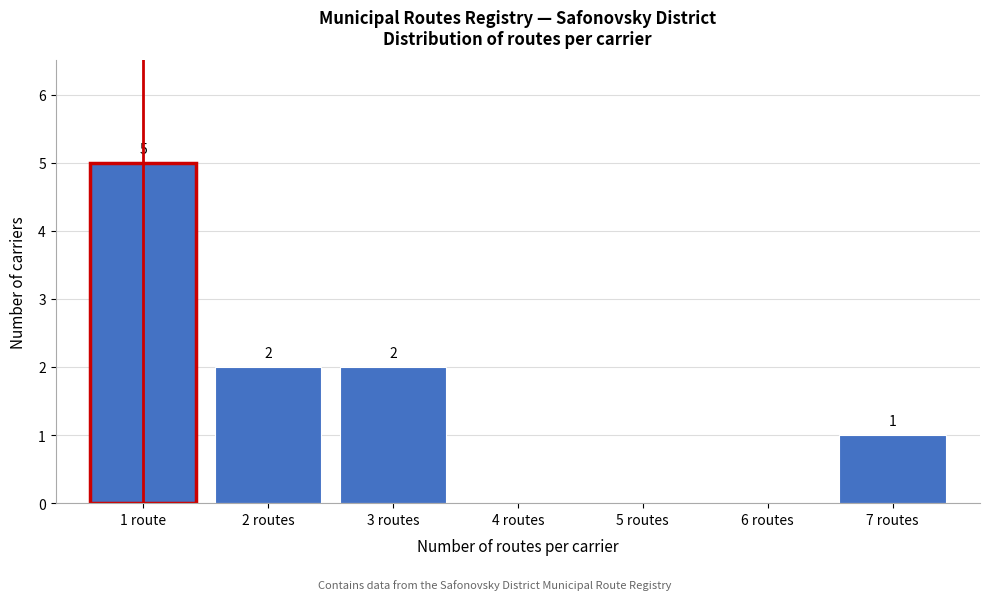

Reading left to right, list all the values displayed in this chart.

1 route=5	2 routes=2	3 routes=2	4 routes=0	5 routes=0	6 routes=0	7 routes=1